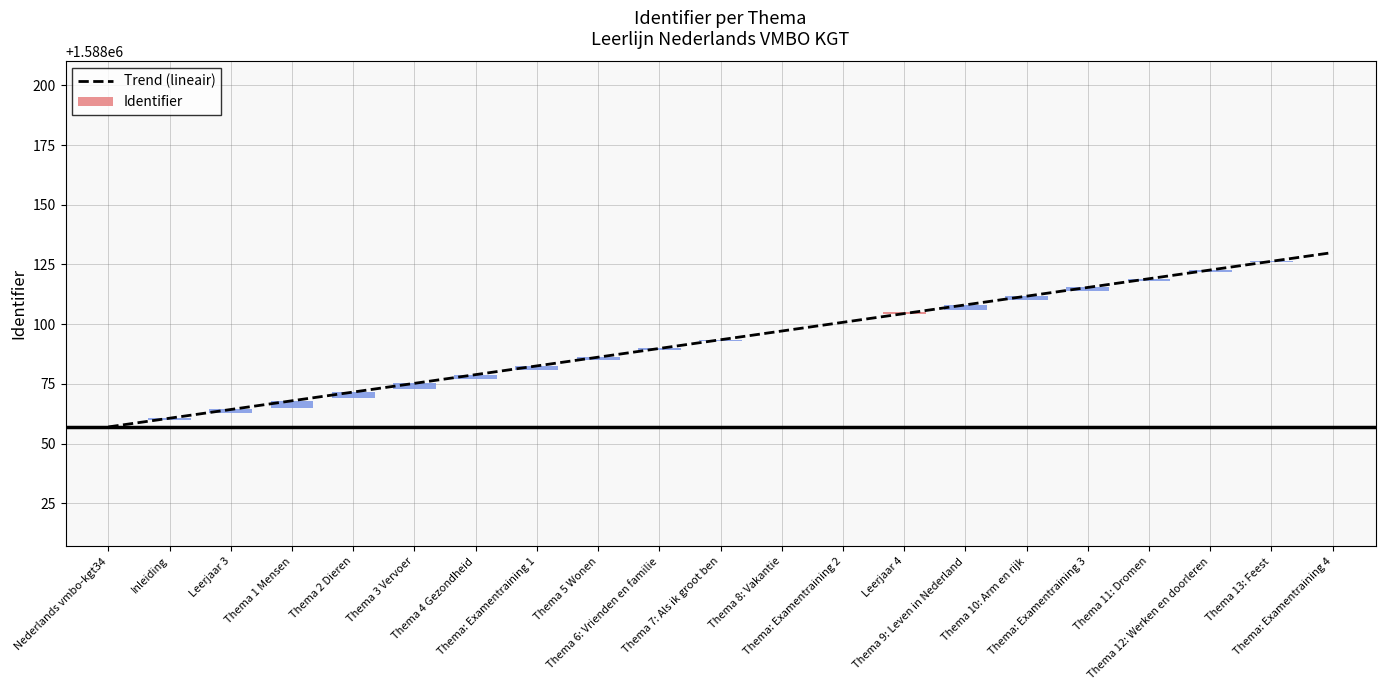

Does the chart contain stacked bars?

No